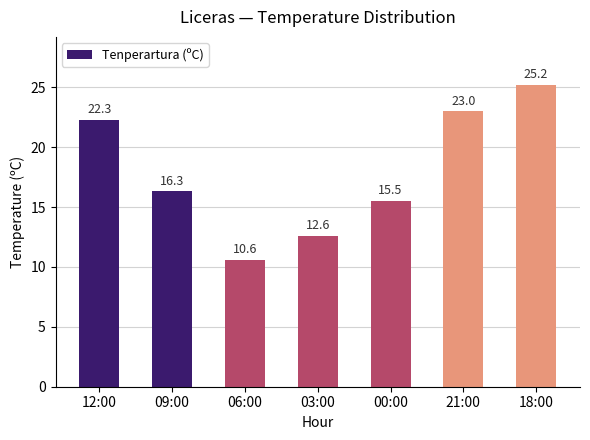

What position from the left is 18:00?

7